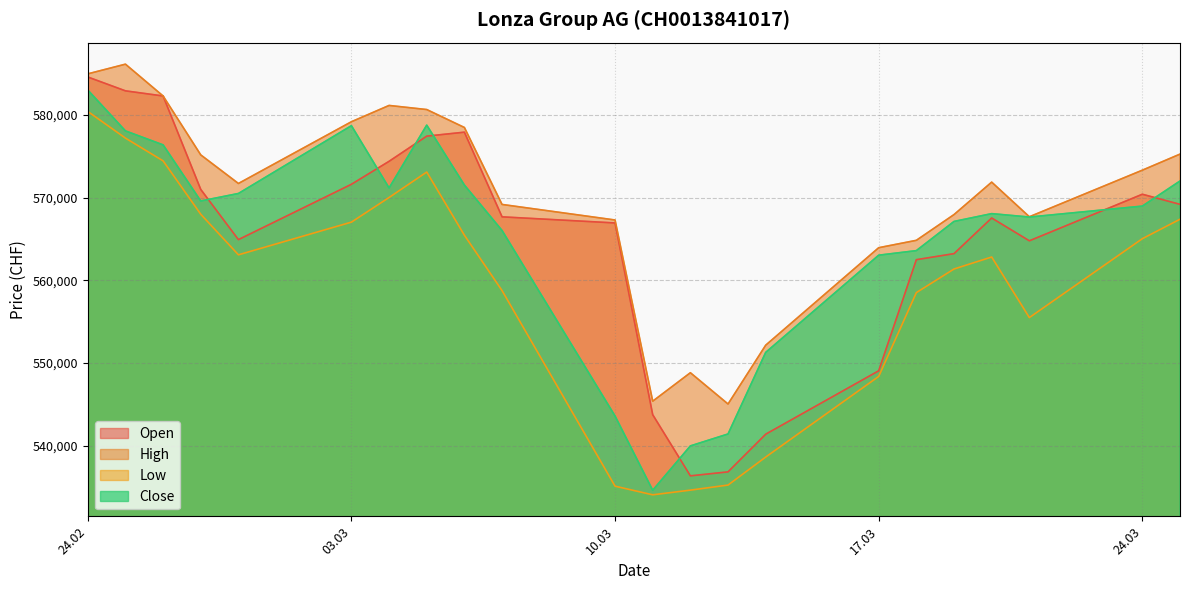

How many series are shown in this chart?

4